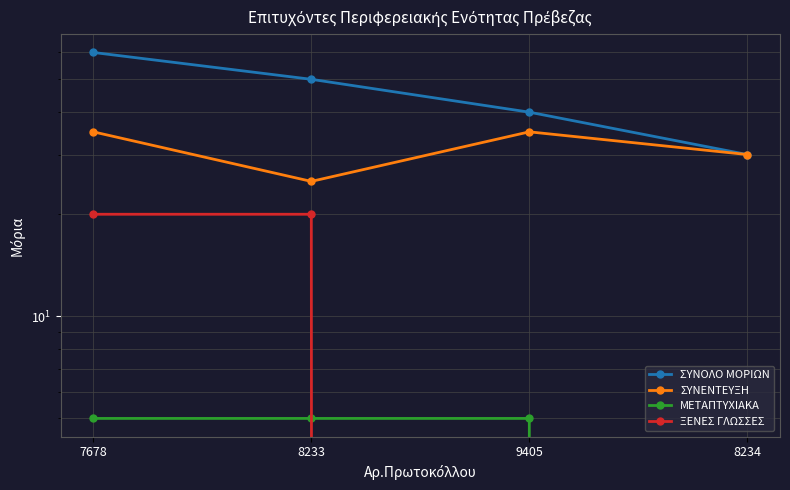

What value does the ΣΥΝΕΝΤΕΥΞΗ series have at 8234, to the nearest 10?

30